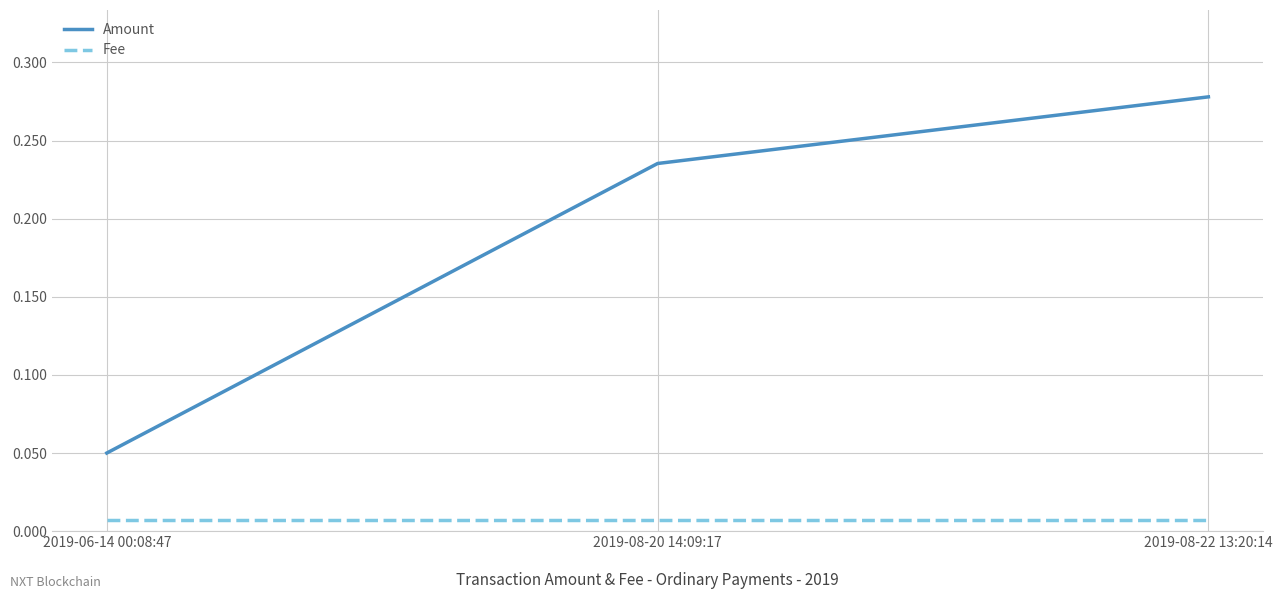

At which category does the chart reach its peak across all series?

2019-08-22 13:20:14